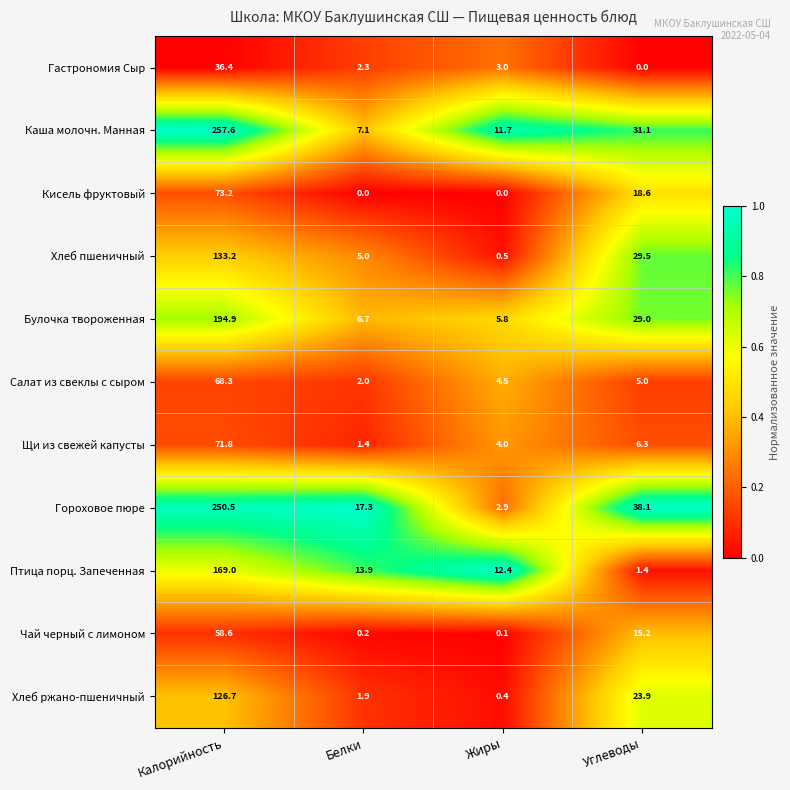

What is the difference between the maximum and minimum values in the Кисель фруктовый series?

73.2